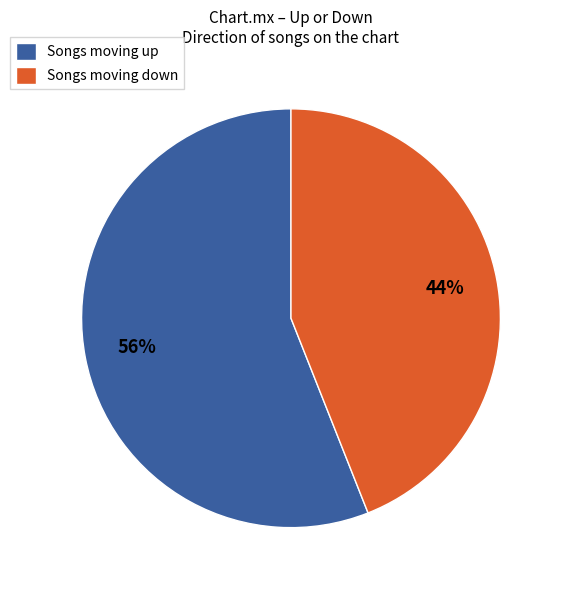

Which category has the biggest portion of the pie?

Songs moving up